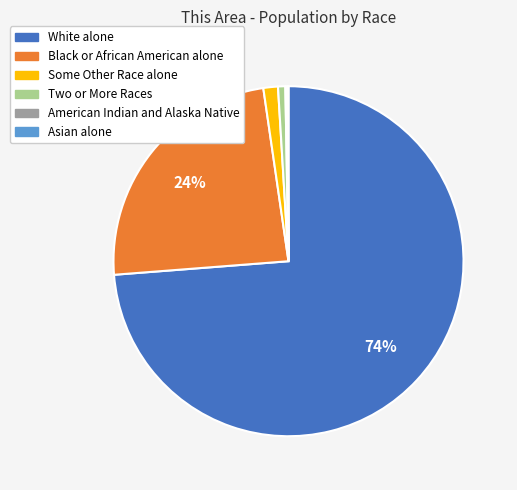

Which category accounts for the majority?

White alone